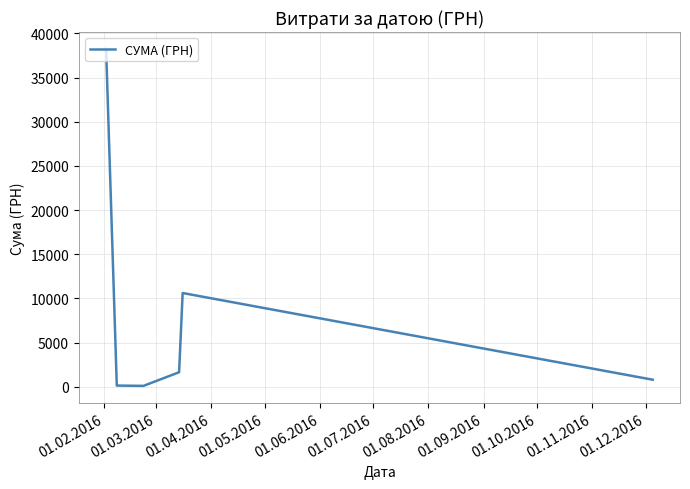

What is the difference between the maximum and second lowest values?

38117.9